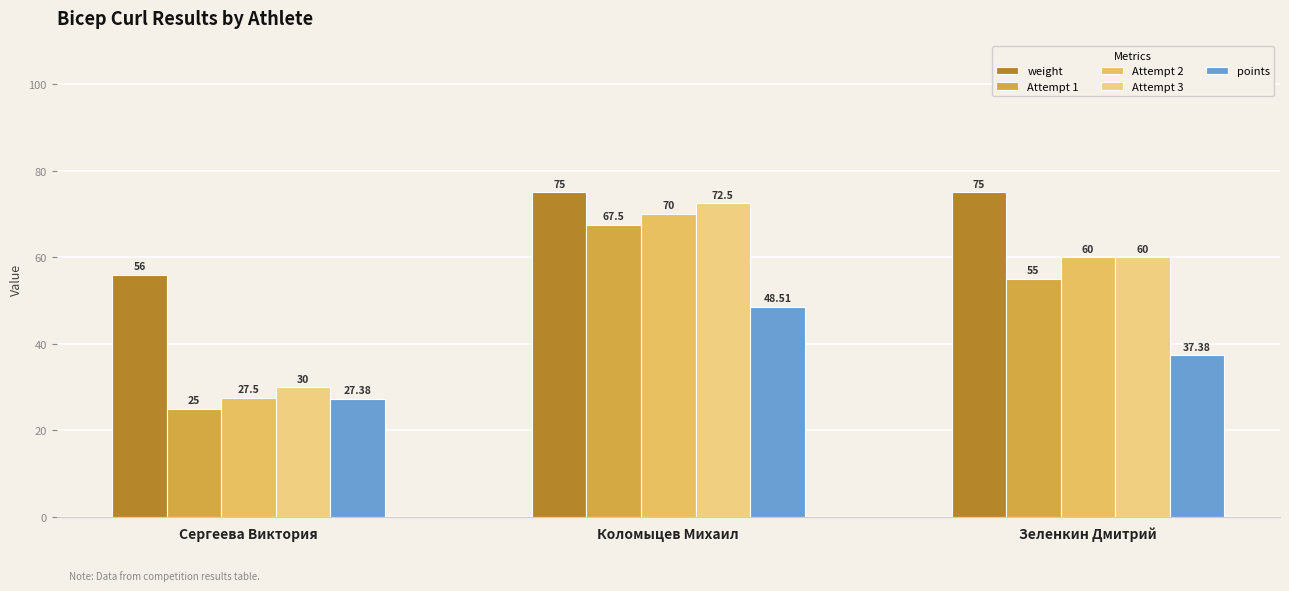

Is the value of points at Коломыцев Михаил greater than the value of Attempt 3 at Сергеева Виктория?

Yes